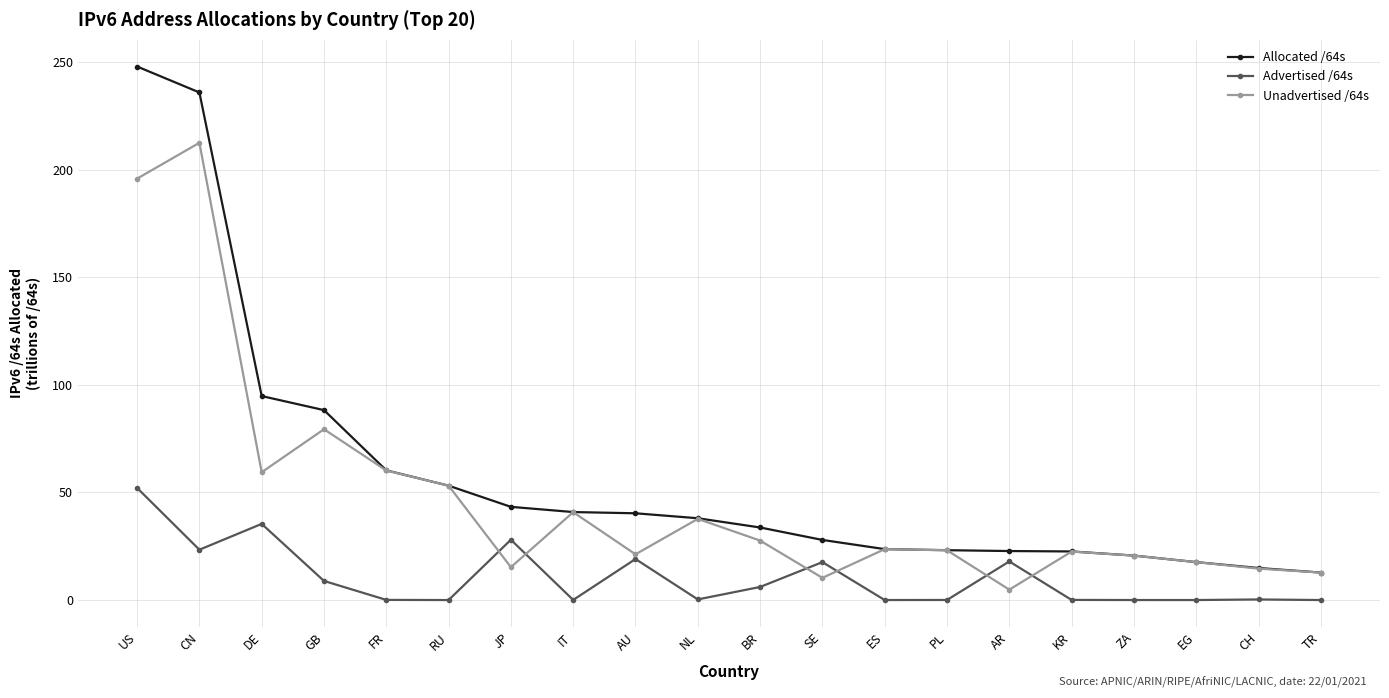

At DE, list the series in order from smallest to largest.

Advertised /64s, Unadvertised /64s, Allocated /64s